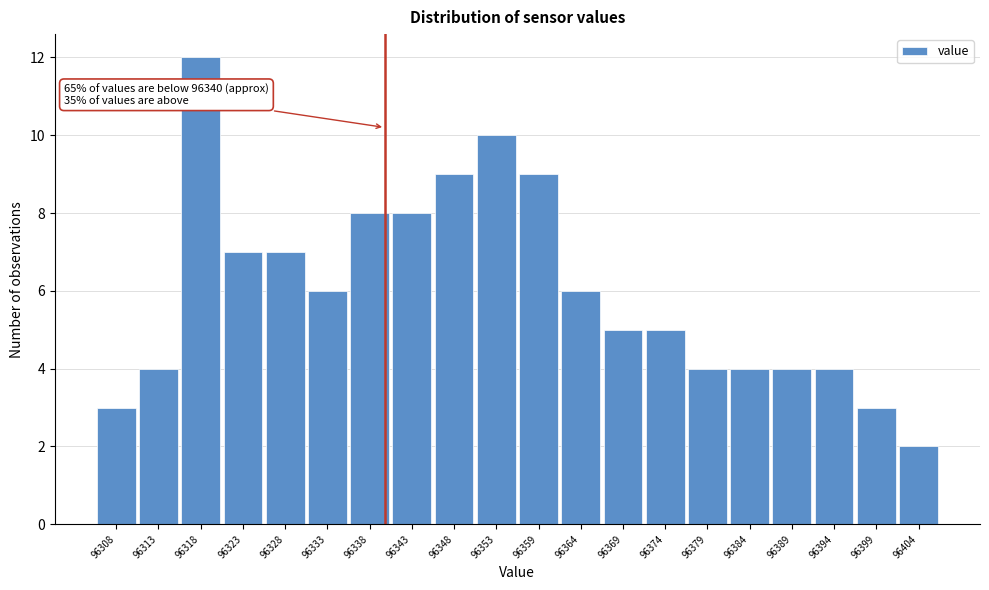

Over which range of the x-axis is the bar tallest?

96315.2 to 96320.3